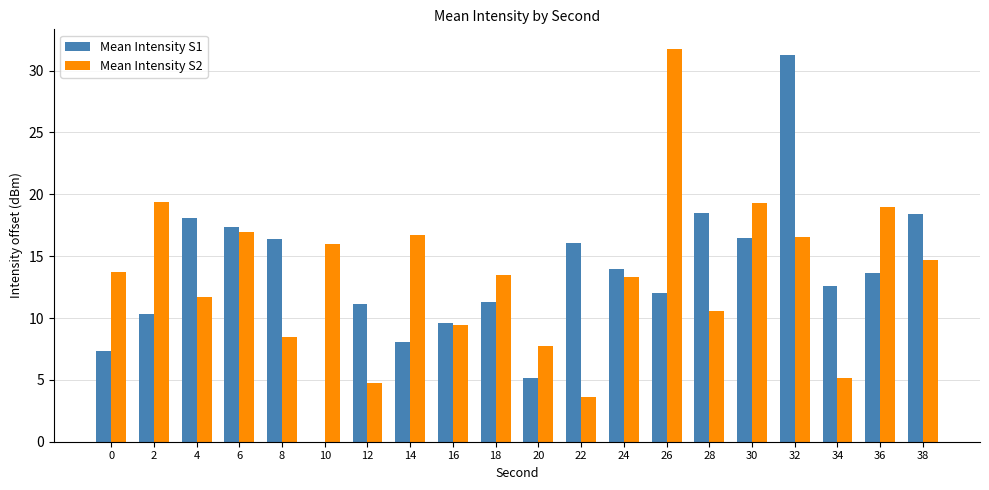

Between 10 and 38, which series saw the biggest shift?

Mean Intensity S1